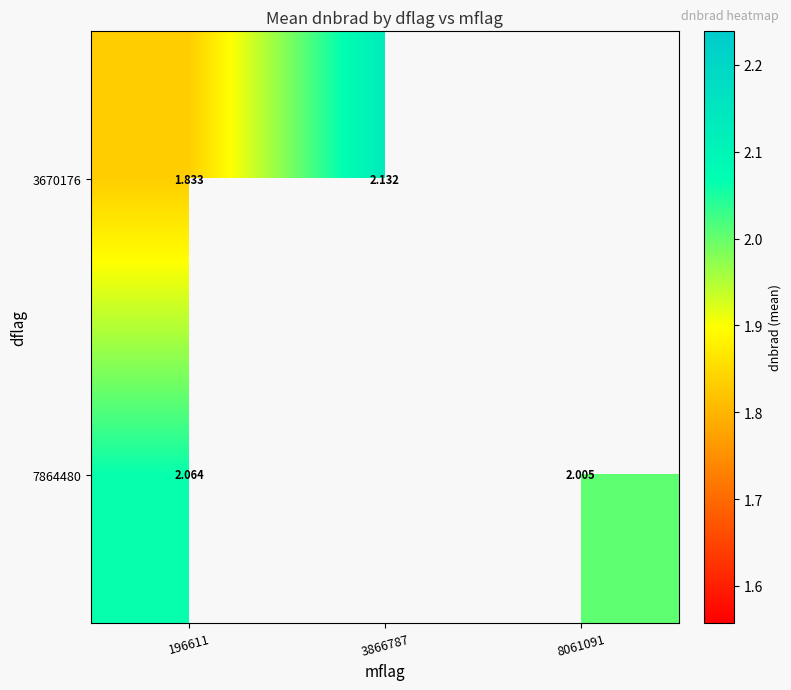

Is the value of 7864480 at 8061091 greater than the value of 3670176 at 3866787?

No